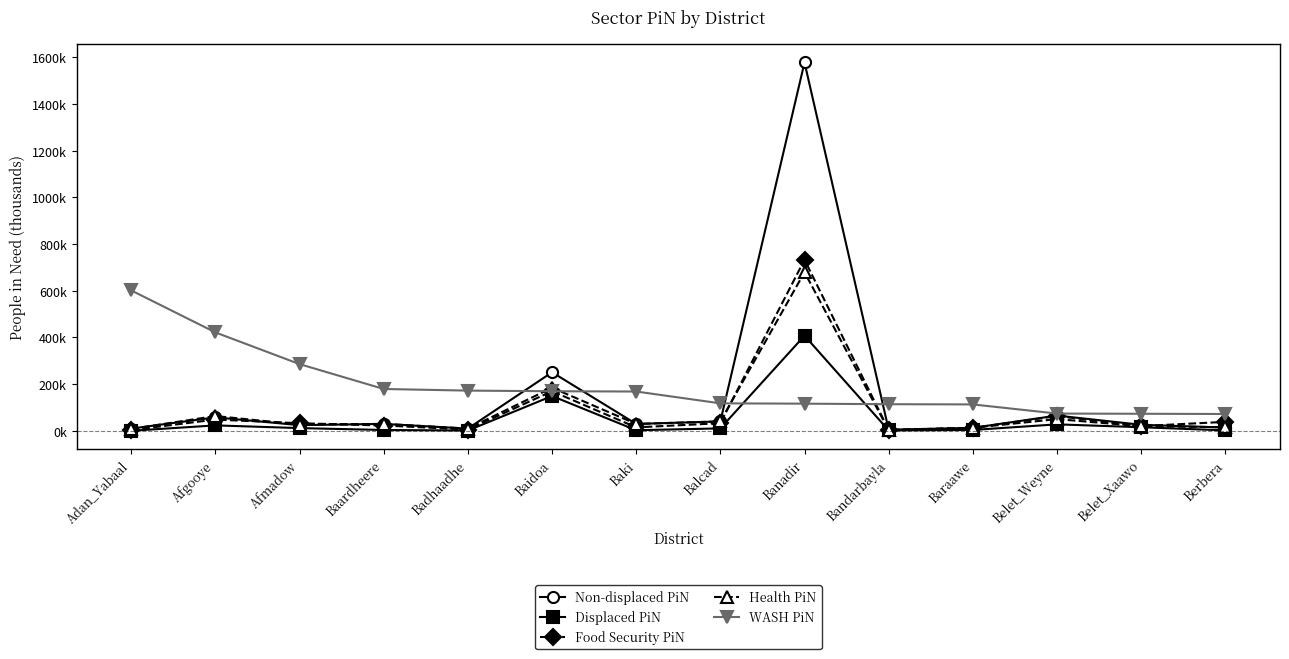

Is it true that WASH PiN equals 27.5 at Belet_Weyne?

False